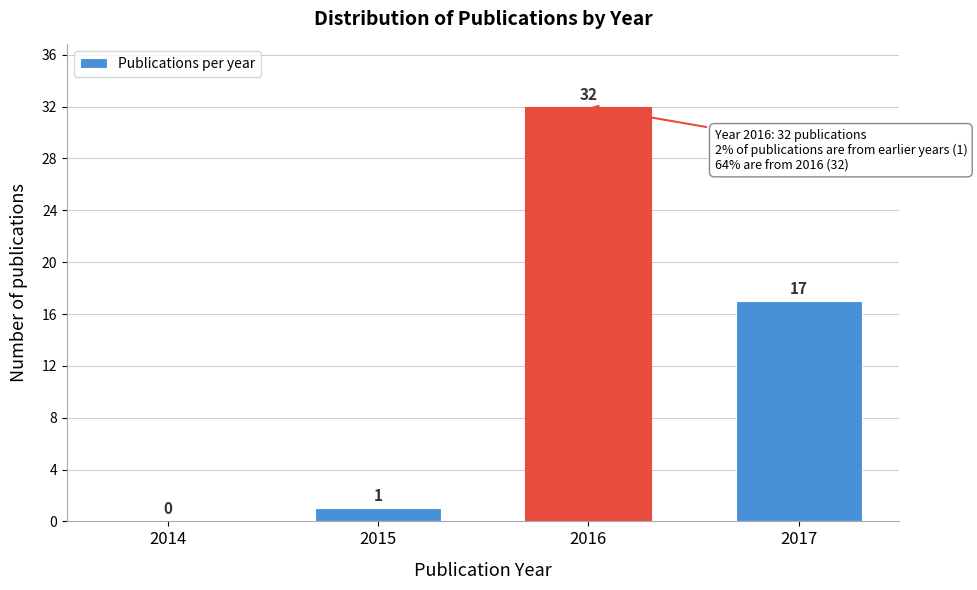

Reading left to right, extract all data points from this chart.

2014=0	2015=1	2016=32	2017=17